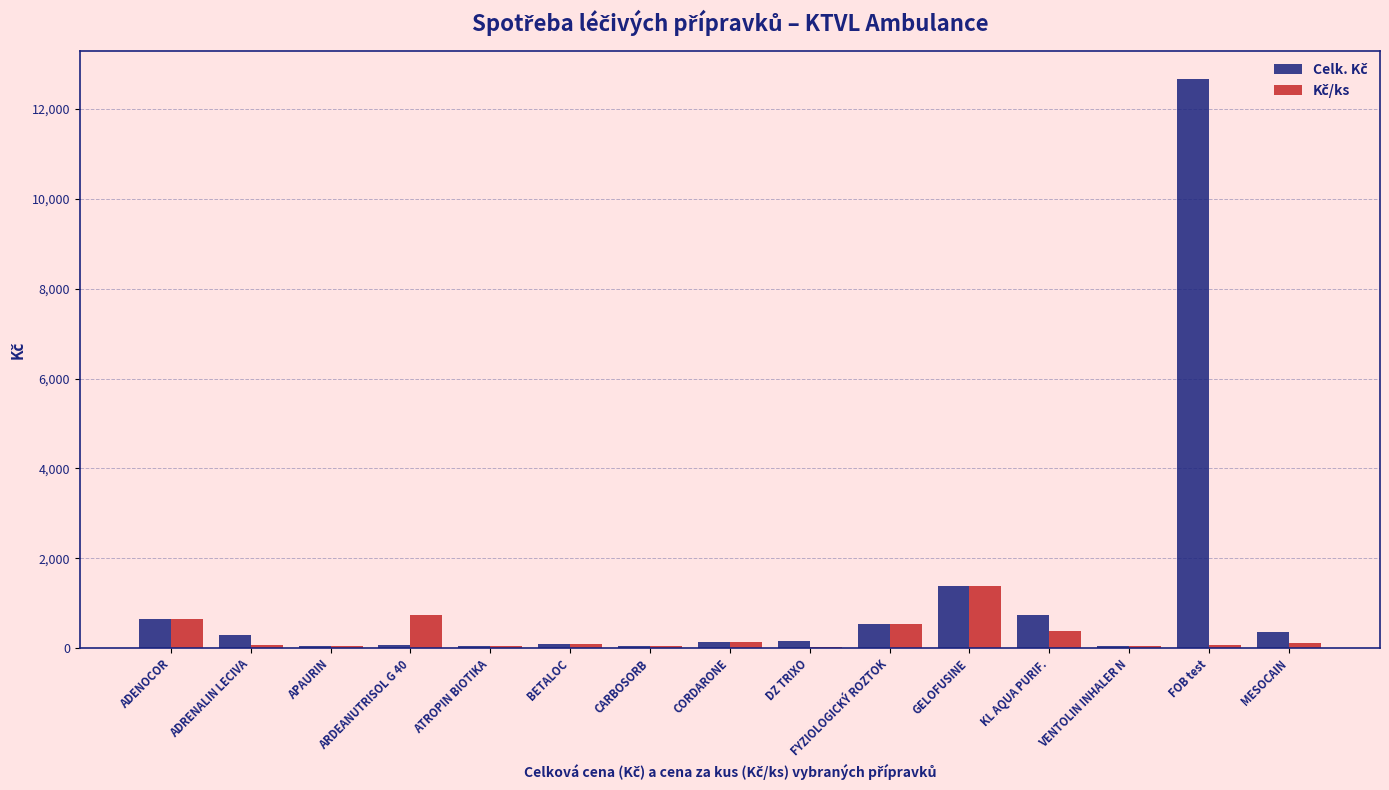

What is the total value across all series at GELOFUSINE?

2755.1